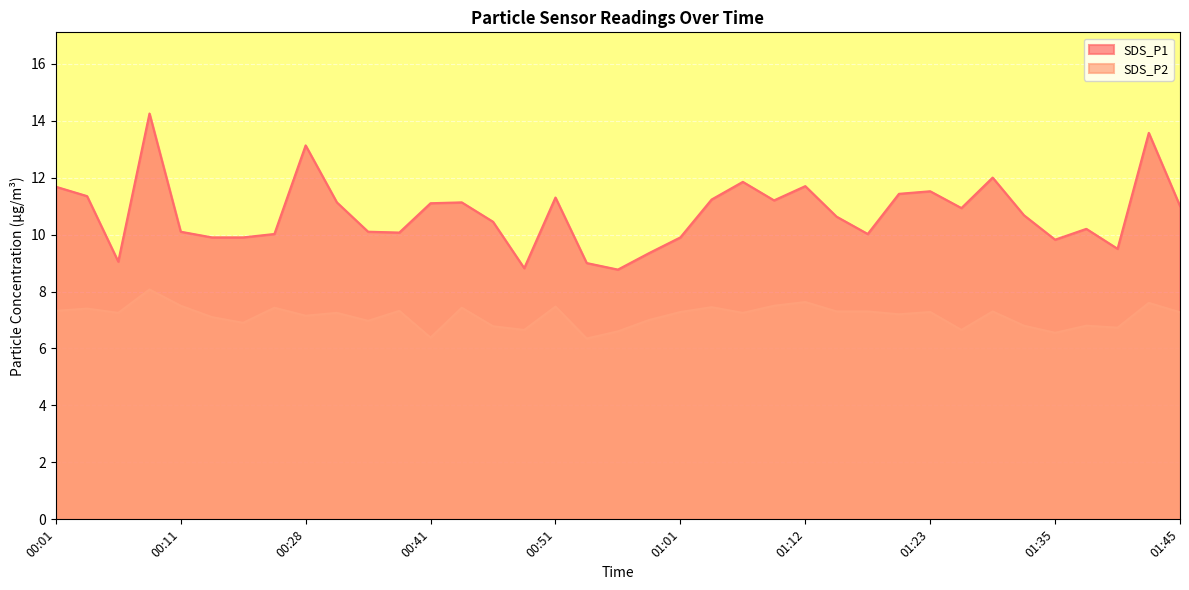

At which label does SDS_P1 first exceed 10?

00:01